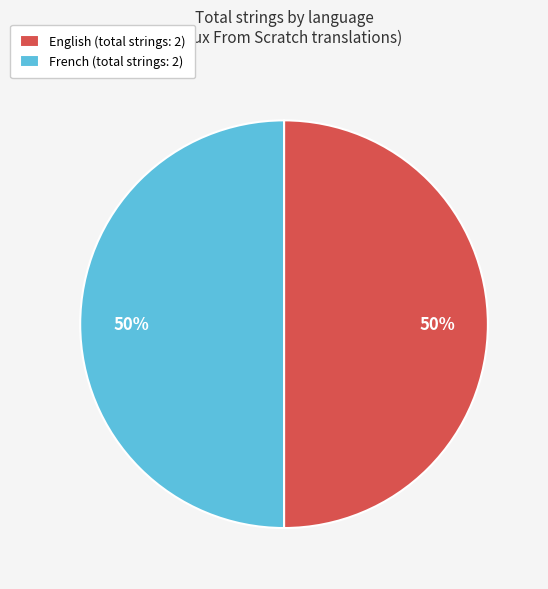

Combined, do French (total strings: 2) and English (total strings: 2) account for over 50%?

Yes